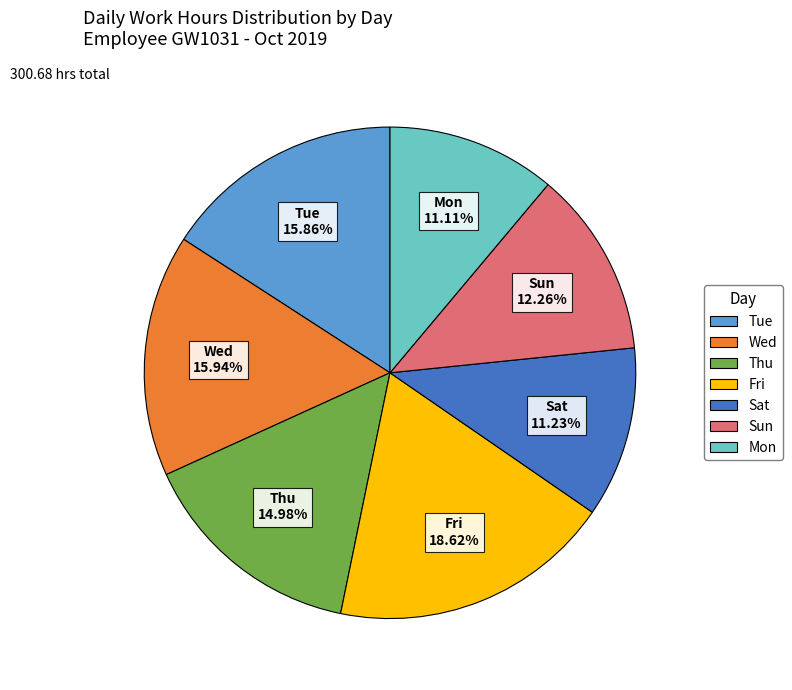

Is there any slice that represents more than half of the pie?

No